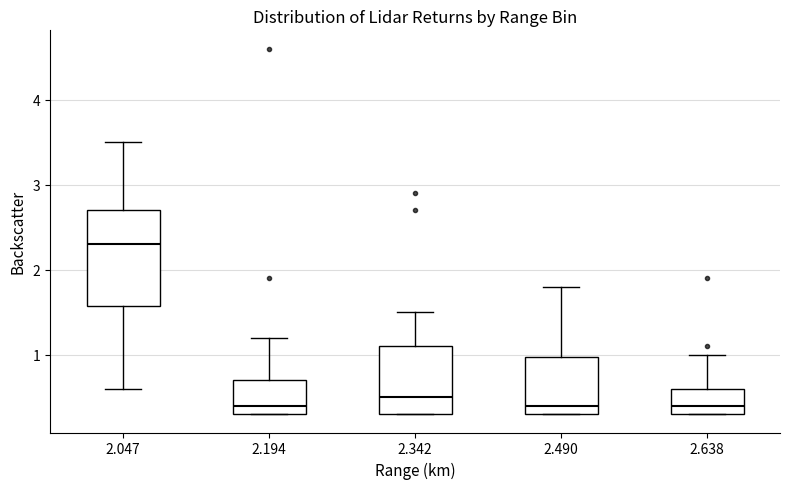

Which box's median line is the highest?

2.047